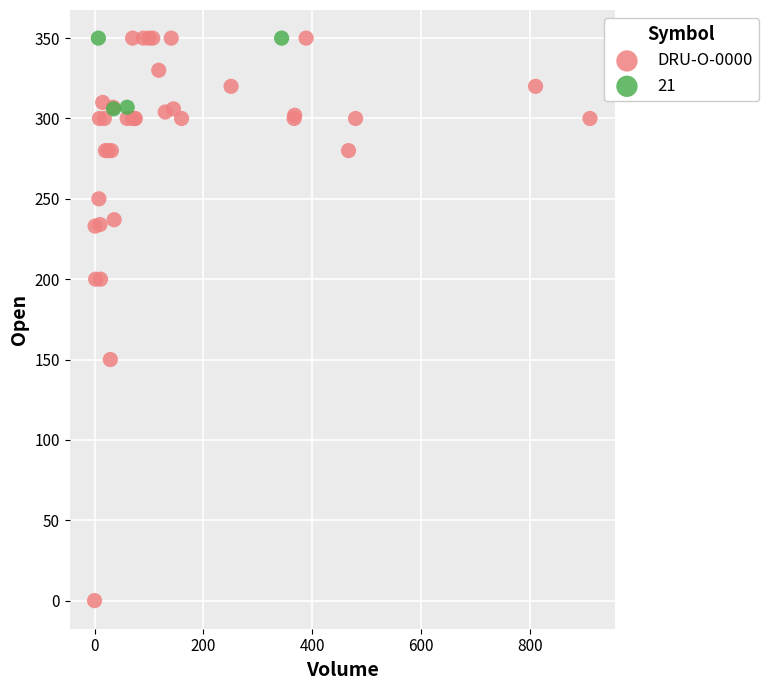

Which series contains the lowest Y value?

DRU-O-0000